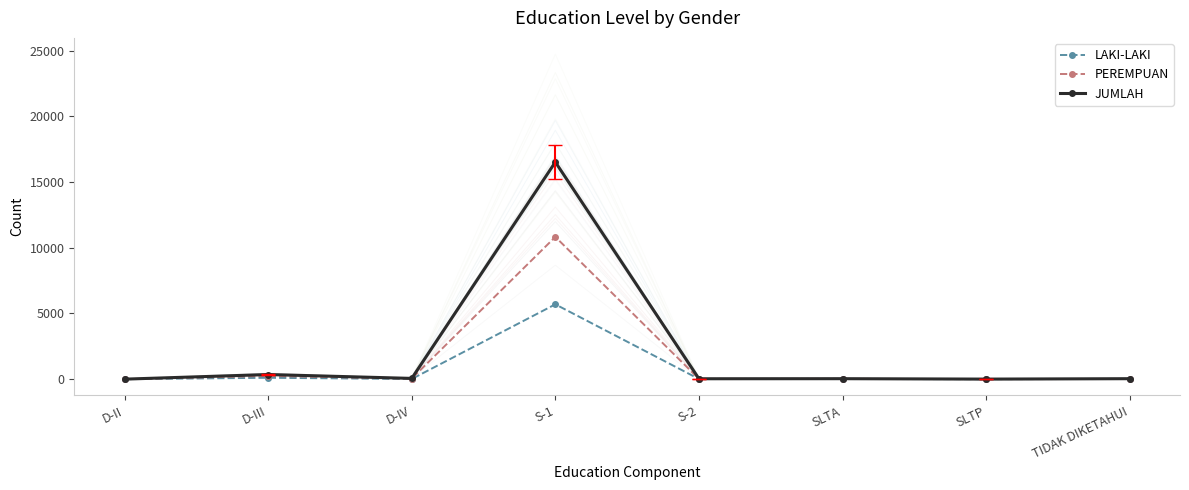

How many data points in JUMLAH are above 36?

3